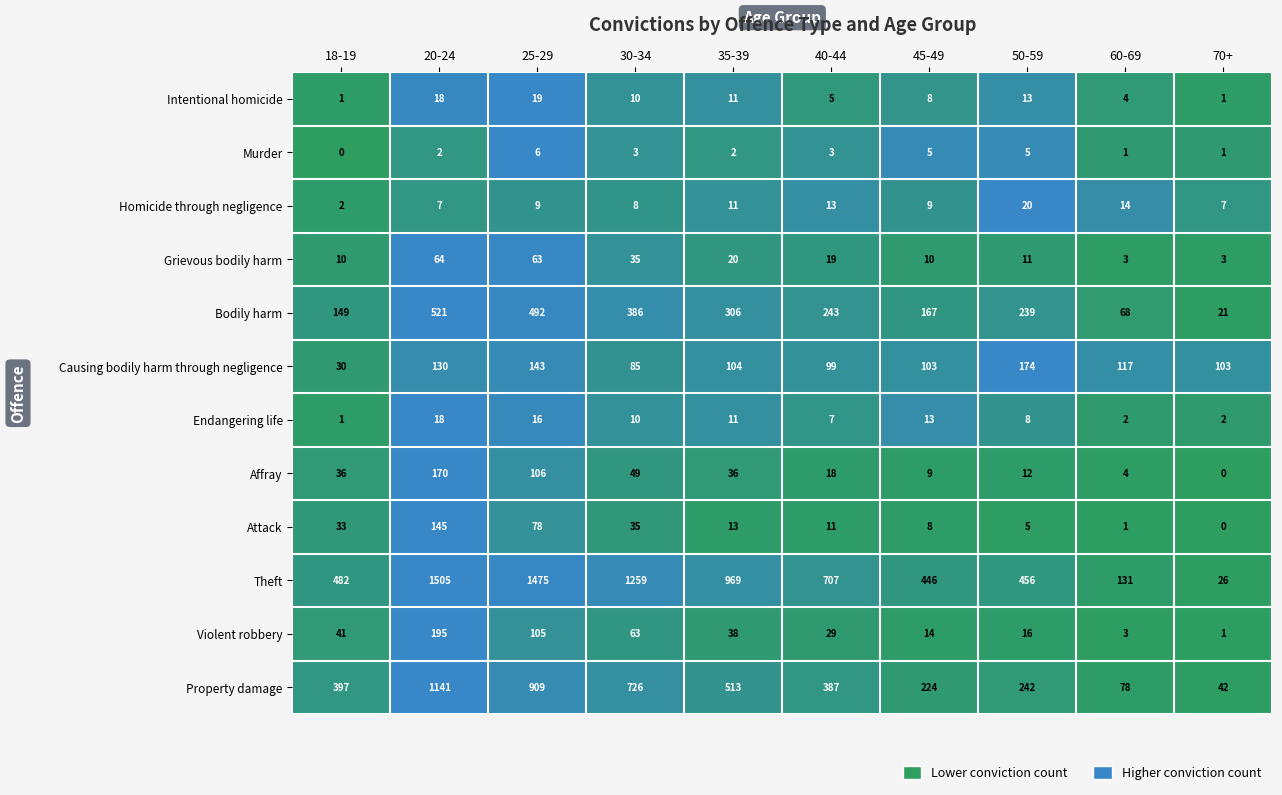

Is it true that Theft equals 26 at 70+?

True